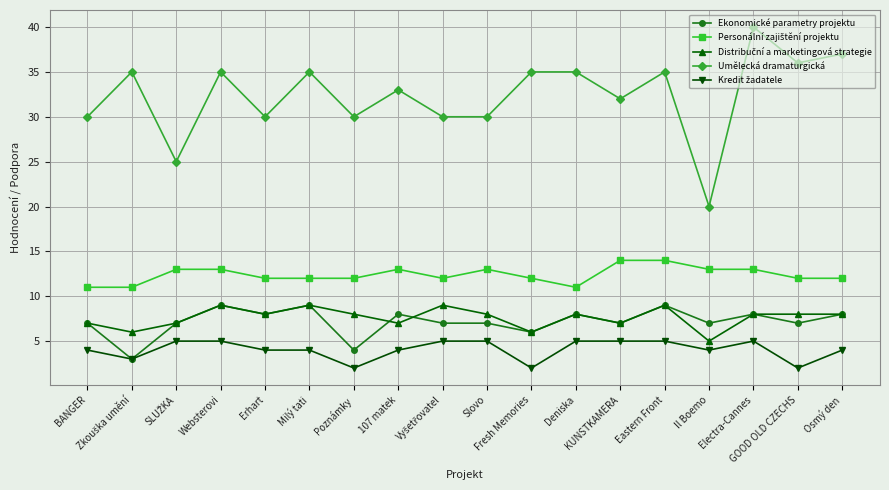

What value does the Ekonomické parametry projektu series have at Milý tati?

9